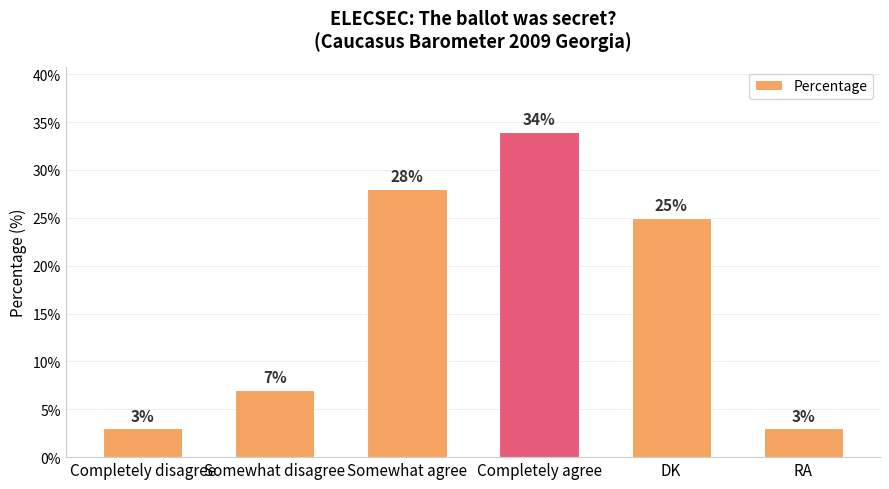

What is the label of the 1st bar from the right?

RA